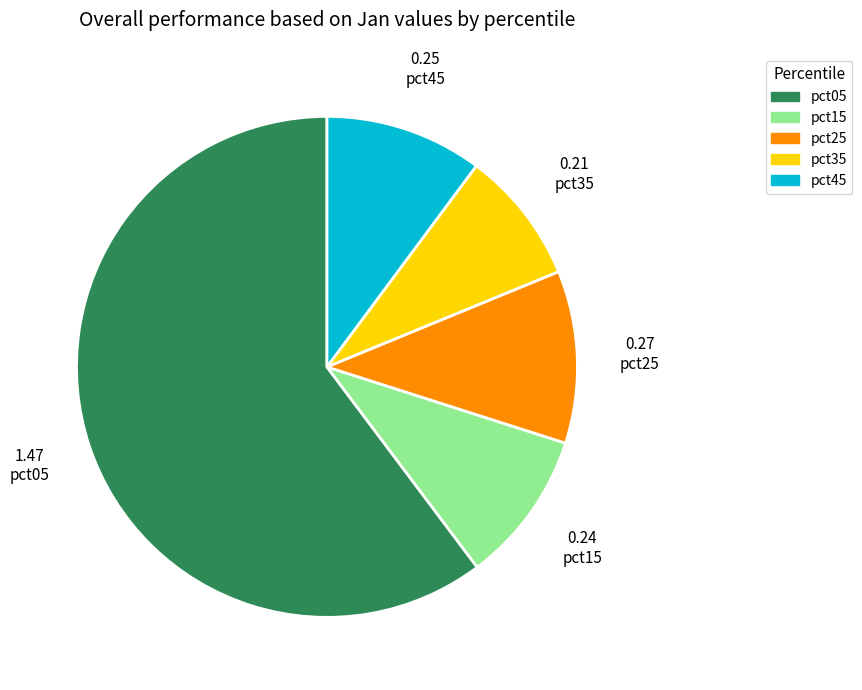

Is there a majority slice in this chart?

Yes